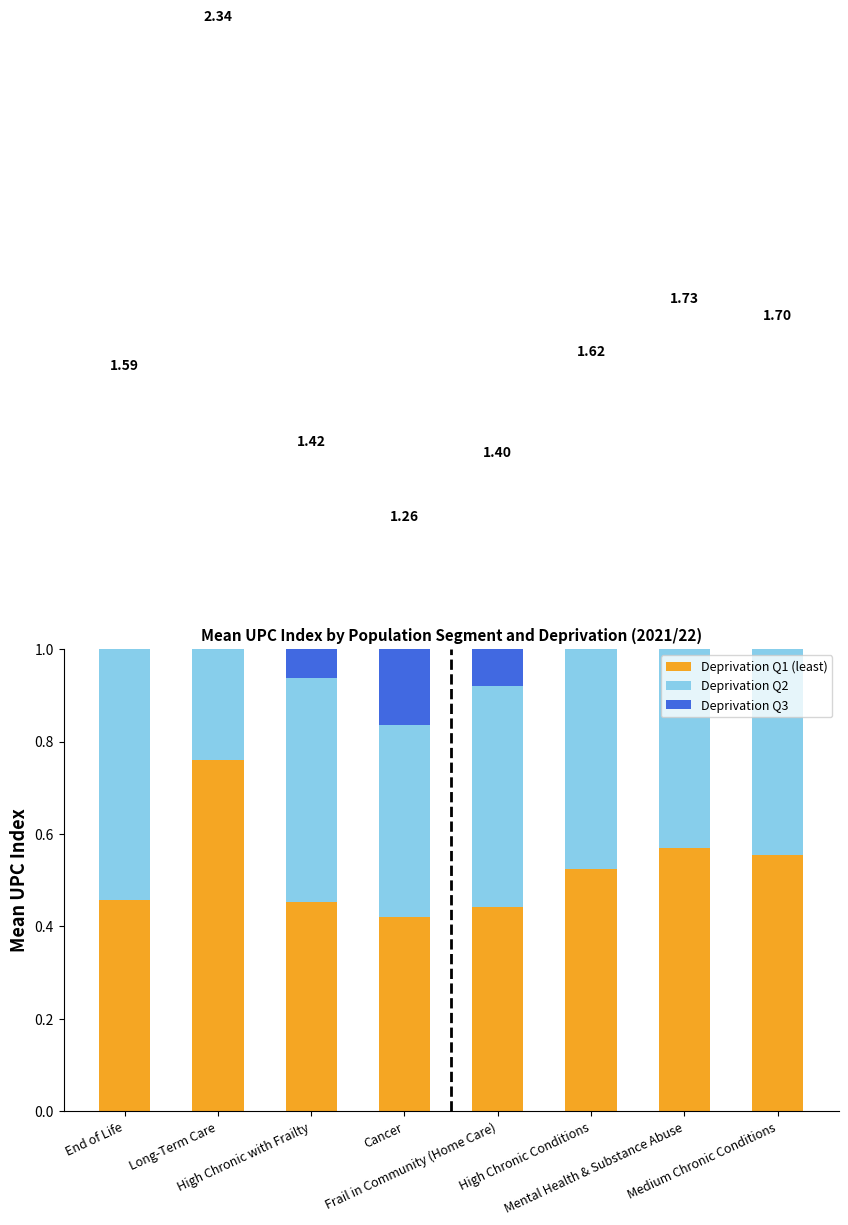

Is the value of Deprivation Q3 at Cancer greater than the value of Deprivation Q2 at Mental Health & Substance Abuse?

No